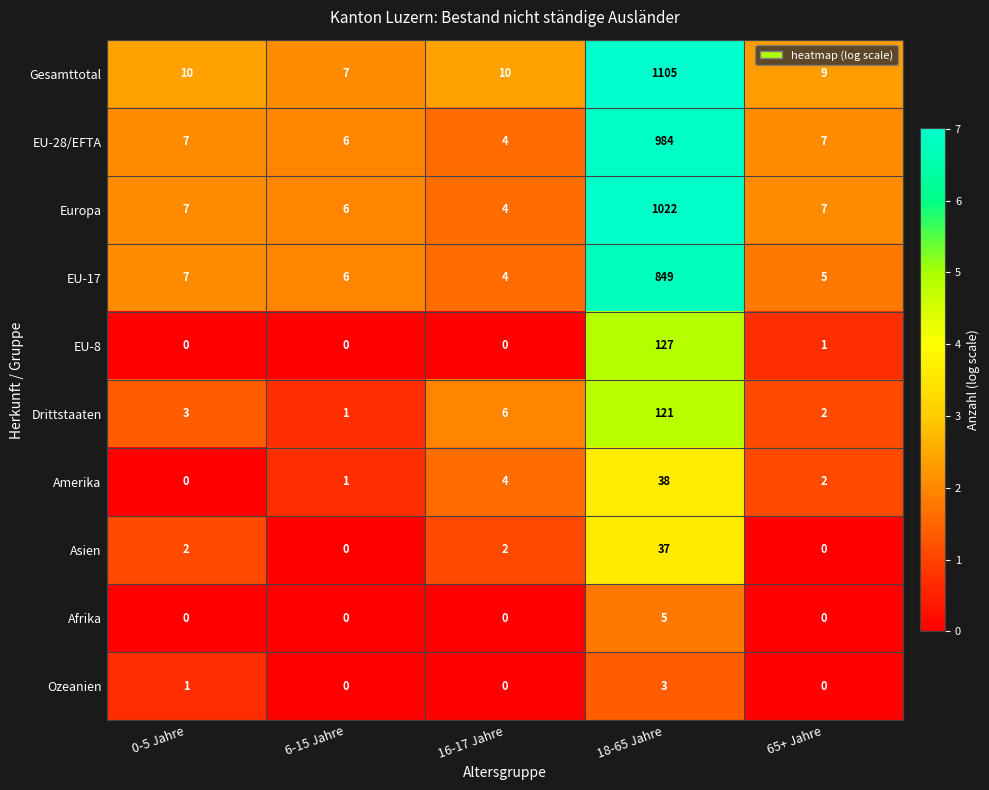

List the series in order of their peak value, highest first.

Gesamttotal, Europa, EU-28/EFTA, EU-17, EU-8, Drittstaaten, Amerika, Asien, Afrika, Ozeanien